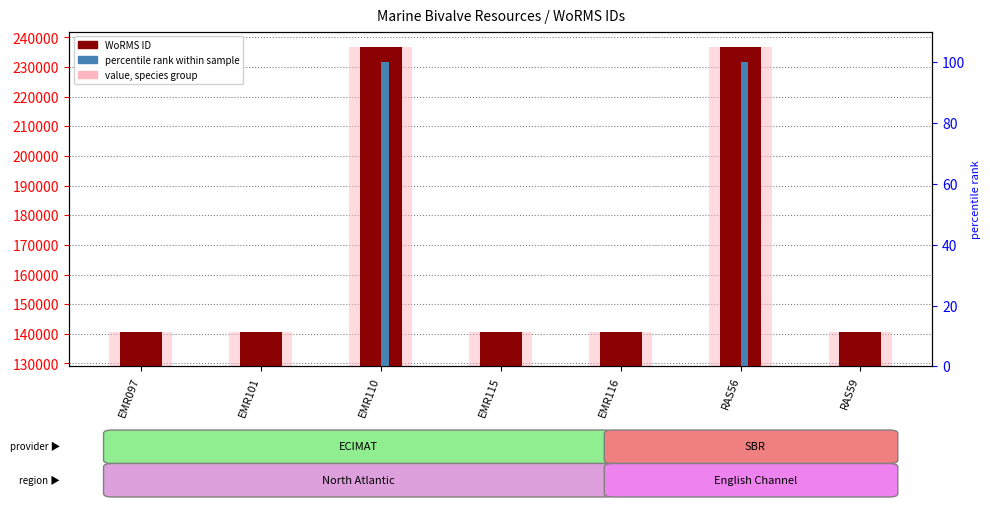

What is the sum of all percentile rank within sample values?

200.1